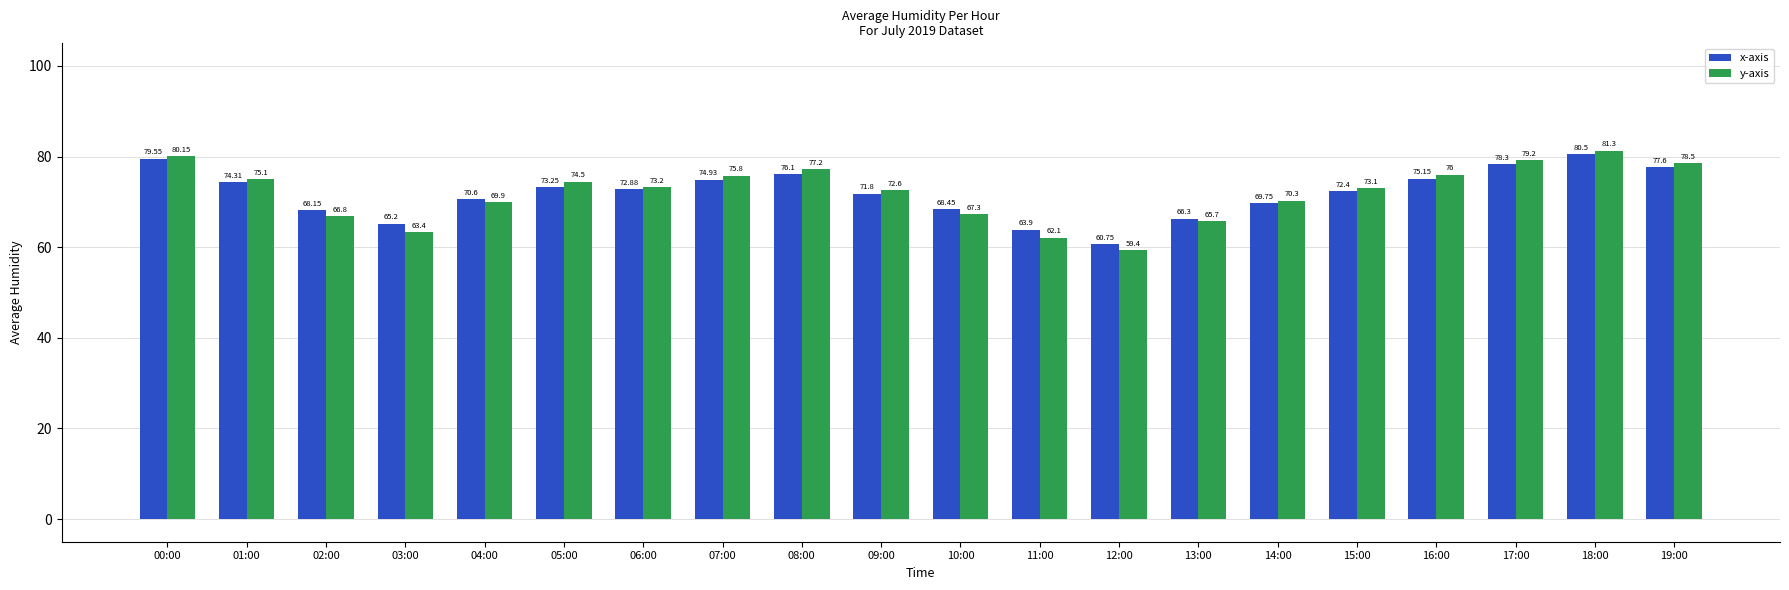

At which category is the sum across all series the highest?

18:00